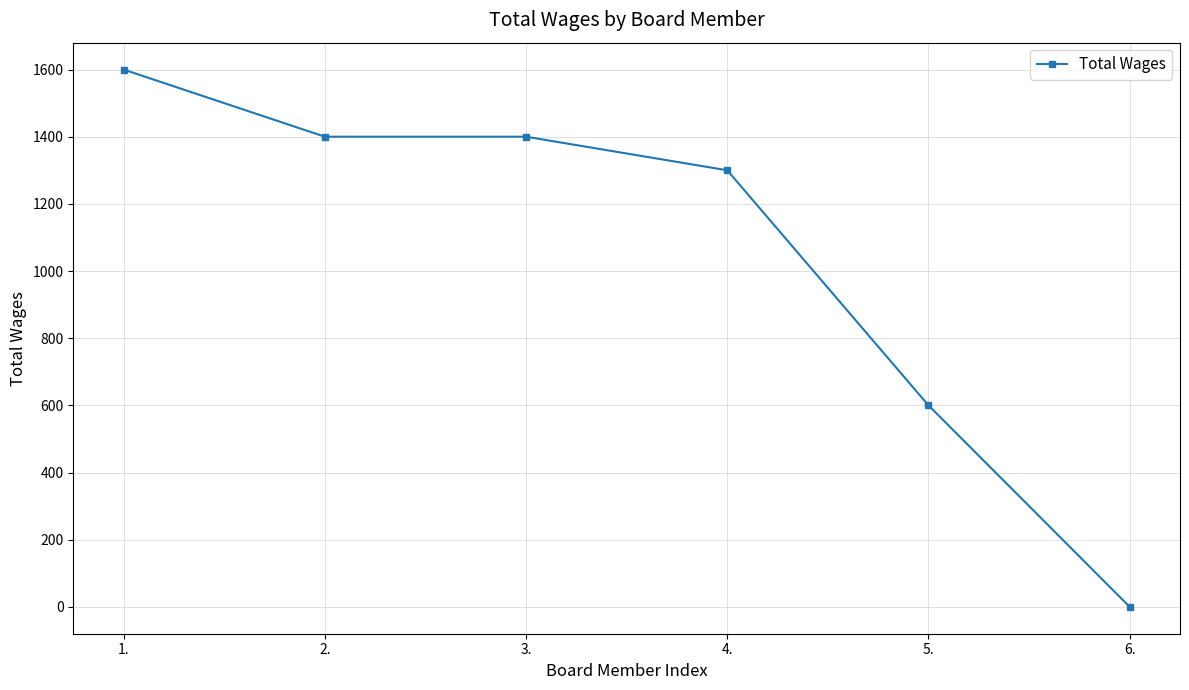

Reading right to left, transcribe all the data shown in this chart.

0	600	1300	1400	1400	1600